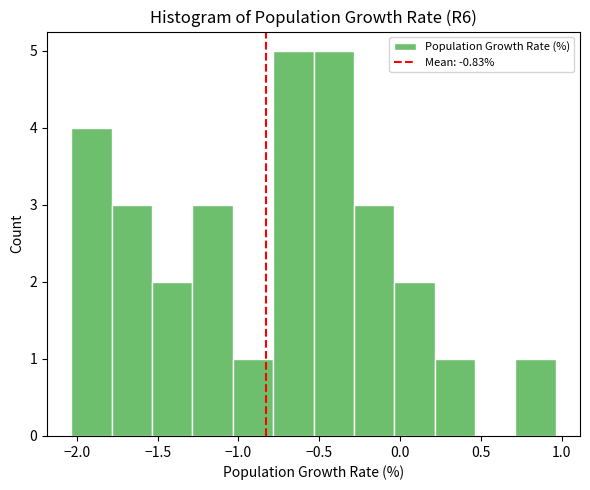

How tall is the bar that spans -0.55 to -0.30 on the x-axis? Neither the bar edges nor the heights are printed on the chart, so give them approximately, as read against the axes.

5